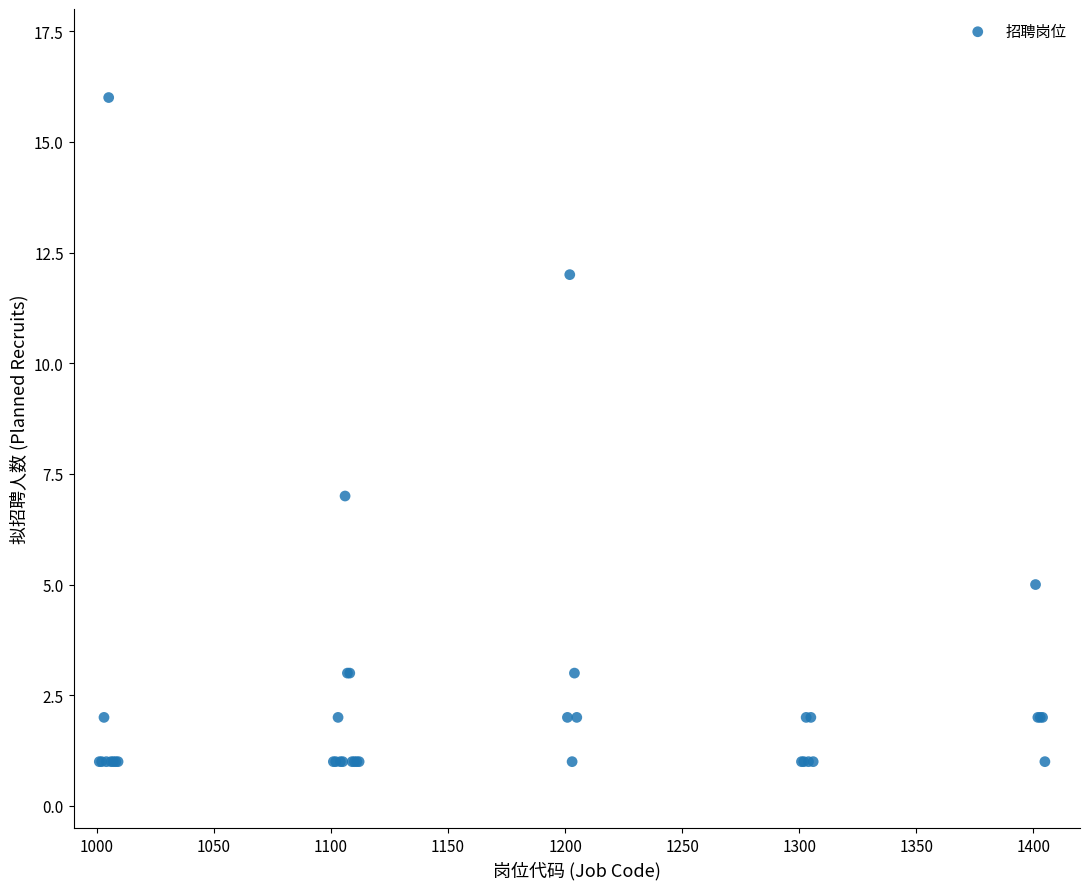

What Y value in the scatter plot is closest to 8?

7